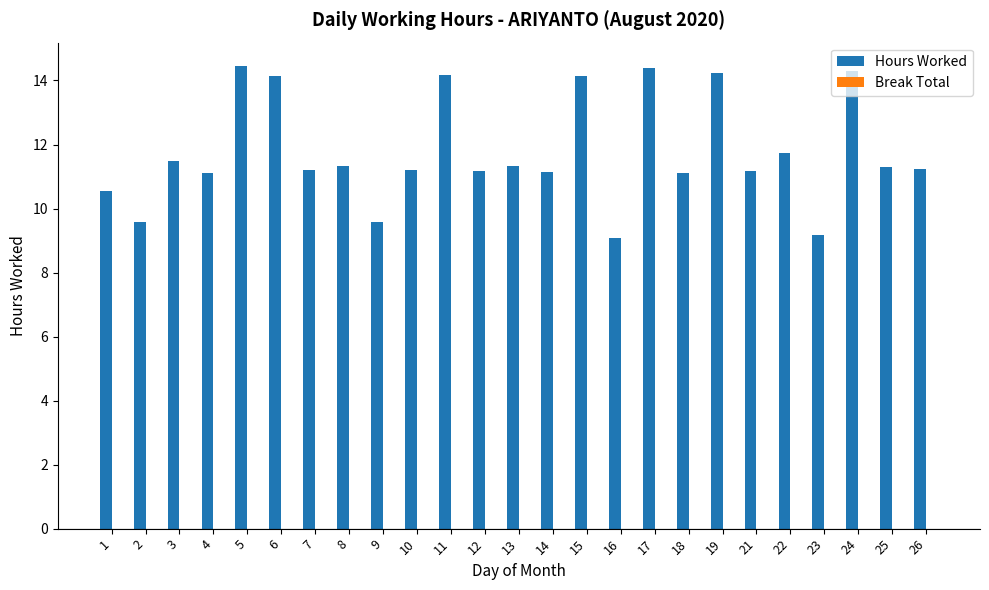

What is the sum of all values?

294.4